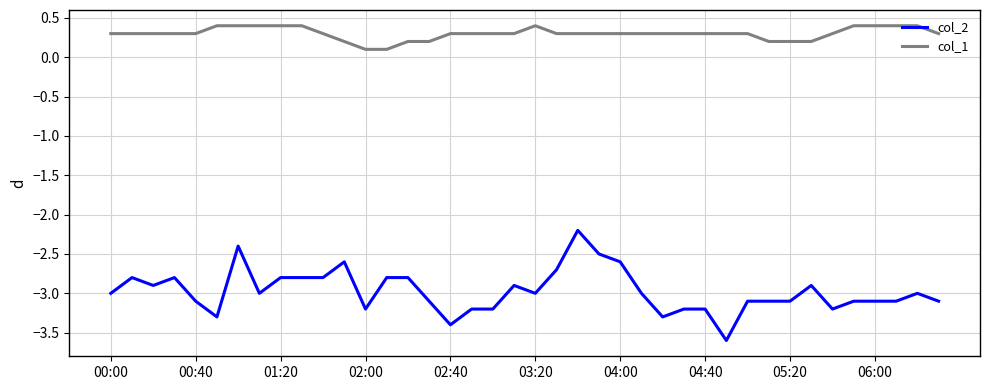

Which series has the widest spread of values?

col_2